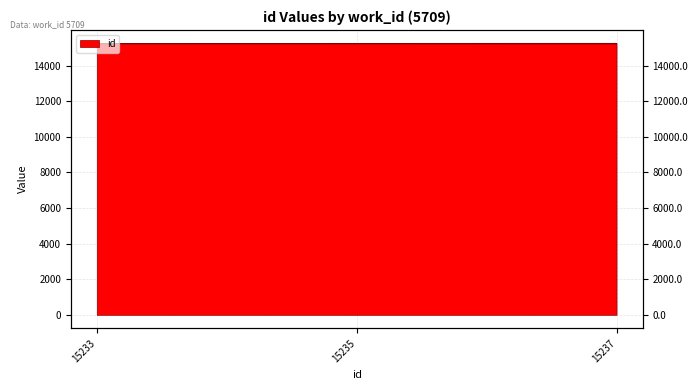

What is the average value?

15235